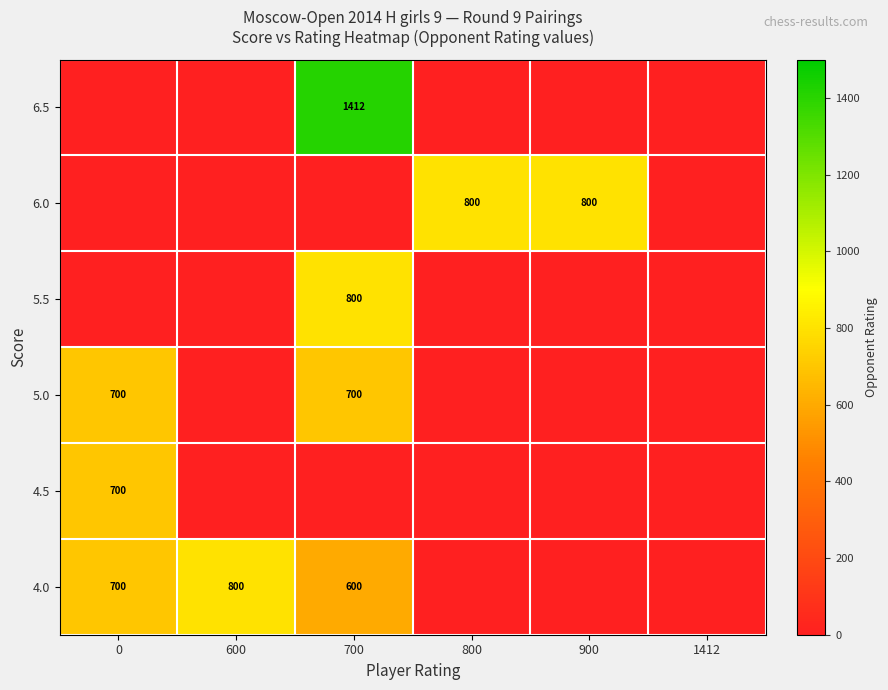

What is the sum of the 5.0 values at 0 and 700?

1400